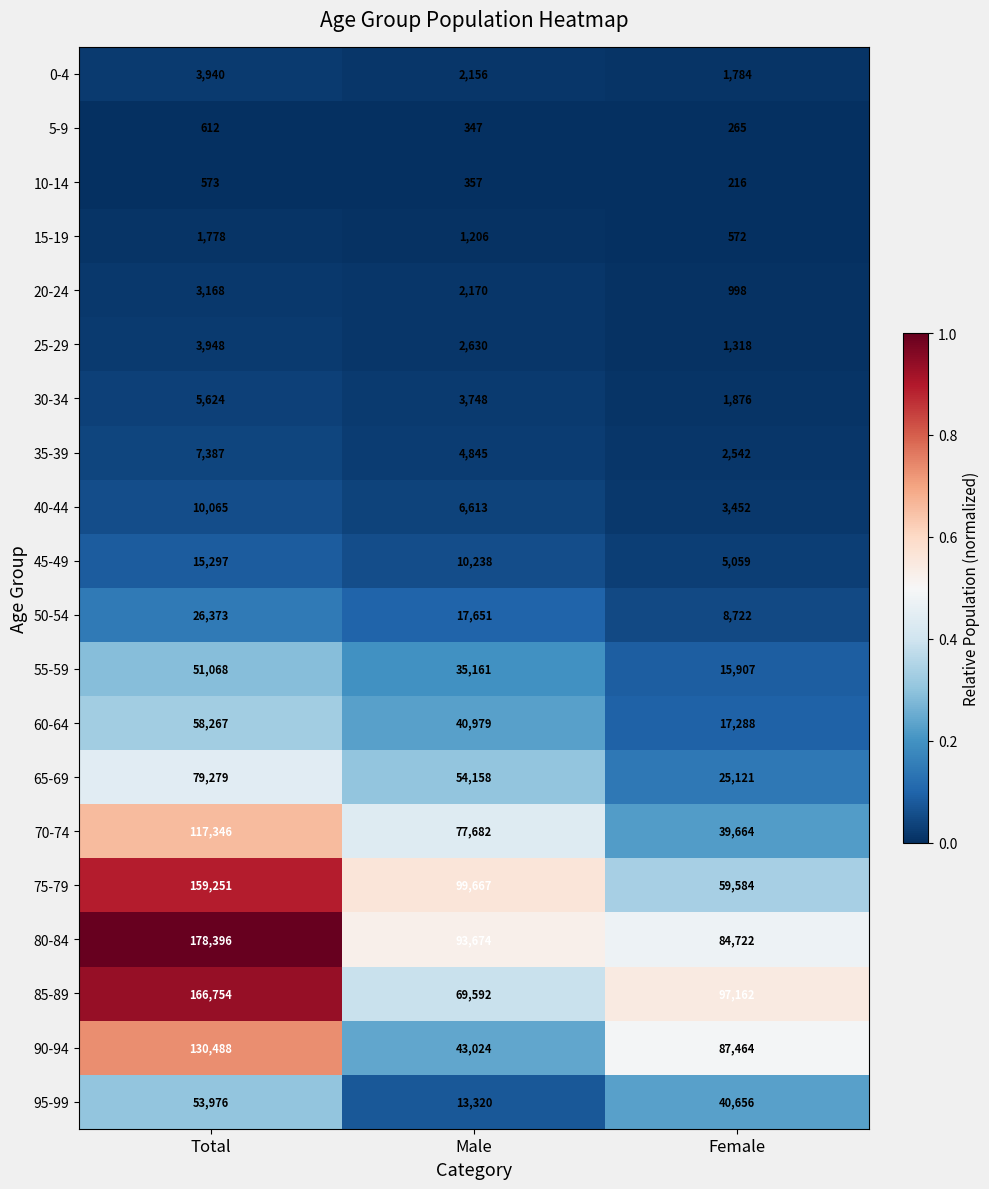

True or false: 30-34 has a value of 934 at Female.

False